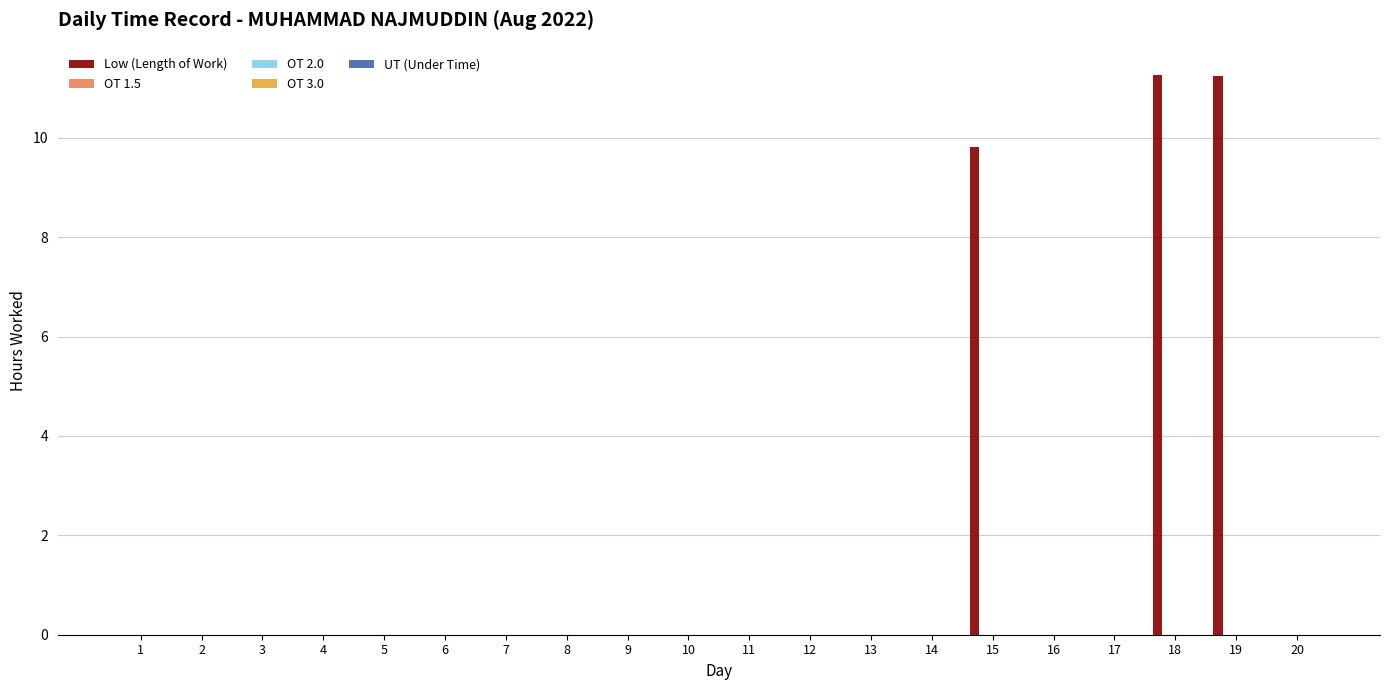

What is the greatest value displayed?

11.3